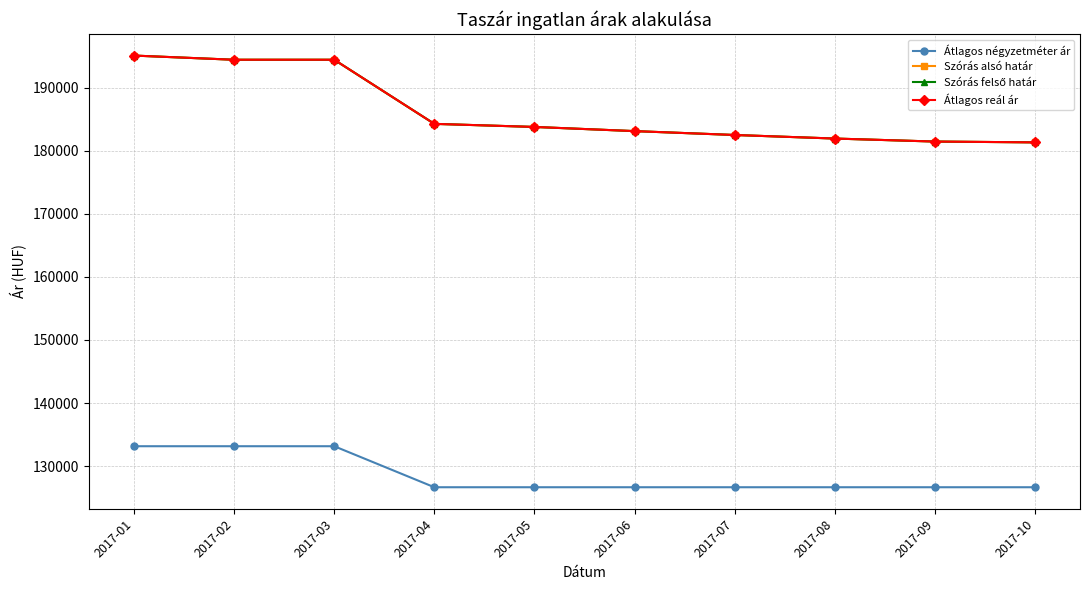

What is the total value across all series at 2017-07?

674127